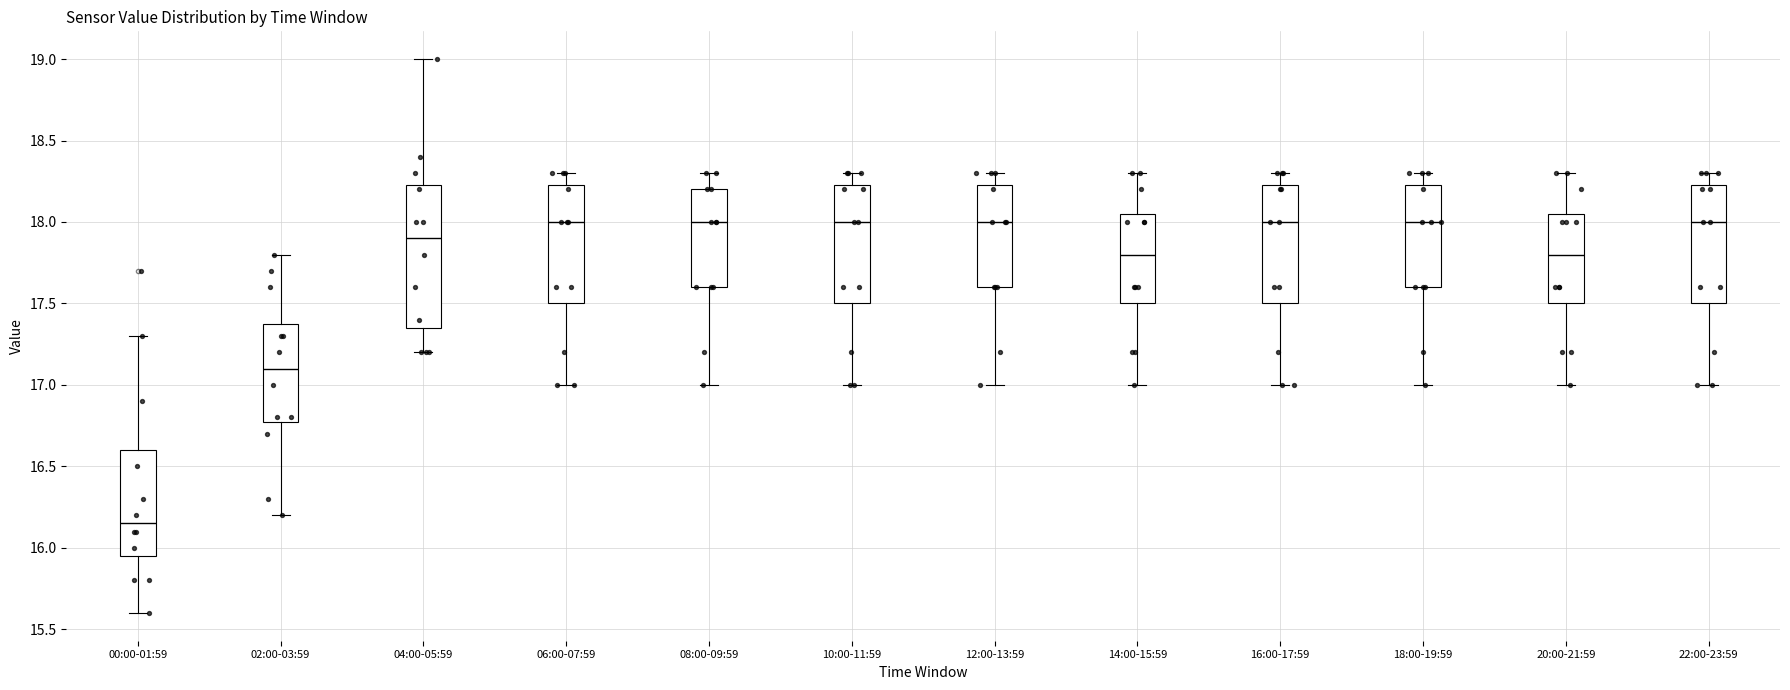

Reading left to right, read every box against the y-axis: the position of its median line, the range the box covers, and the ends of its whiskers. The values are not printed on the chart, so give them approximately, as read against the axis.

00:00-01:59: median 16.15, box 15.95 to 16.60, whiskers 15.60 to 17.30
02:00-03:59: median 17.10, box 16.80 to 17.40, whiskers 16.20 to 17.80
04:00-05:59: median 17.90, box 17.35 to 18.25, whiskers 17.20 to 19.00
06:00-07:59: median 18.00, box 17.50 to 18.25, whiskers 17.00 to 18.30
08:00-09:59: median 18.00, box 17.60 to 18.20, whiskers 17.00 to 18.30
10:00-11:59: median 18.00, box 17.50 to 18.25, whiskers 17.00 to 18.30
12:00-13:59: median 18.00, box 17.60 to 18.25, whiskers 17.00 to 18.30
14:00-15:59: median 17.80, box 17.50 to 18.05, whiskers 17.00 to 18.30
16:00-17:59: median 18.00, box 17.50 to 18.25, whiskers 17.00 to 18.30
18:00-19:59: median 18.00, box 17.60 to 18.25, whiskers 17.00 to 18.30
20:00-21:59: median 17.80, box 17.50 to 18.05, whiskers 17.00 to 18.30
22:00-23:59: median 18.00, box 17.50 to 18.25, whiskers 17.00 to 18.30